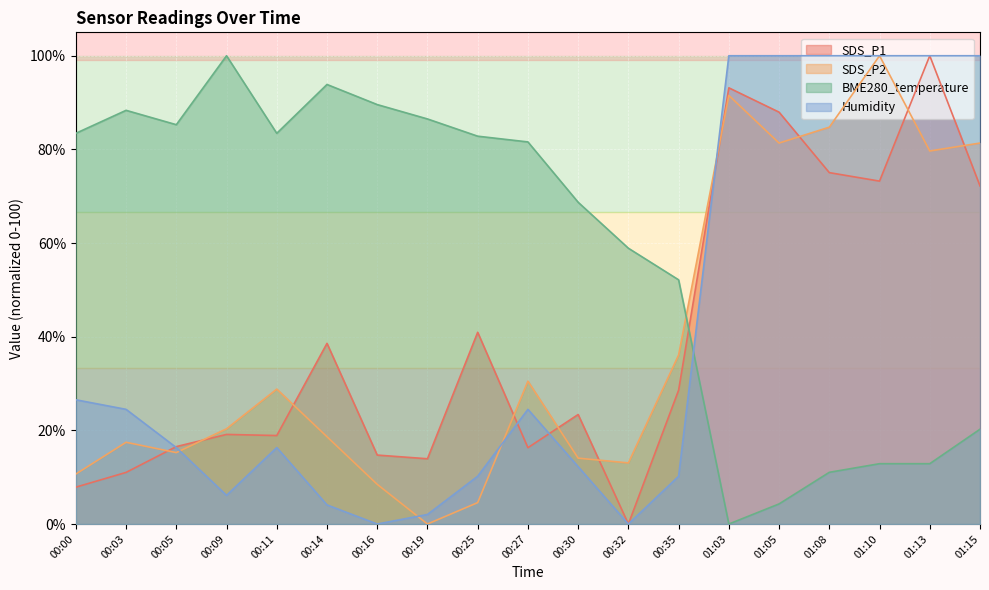

What is the label of the 17th point from the right?

00:05